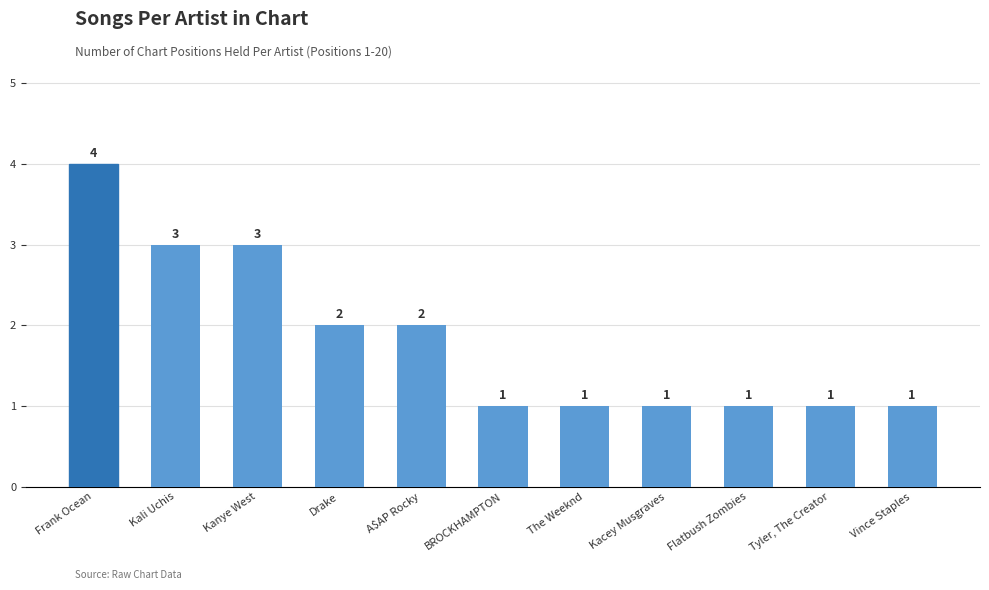

The chart shows a value of 4 at Frank Ocean. True or false?

True